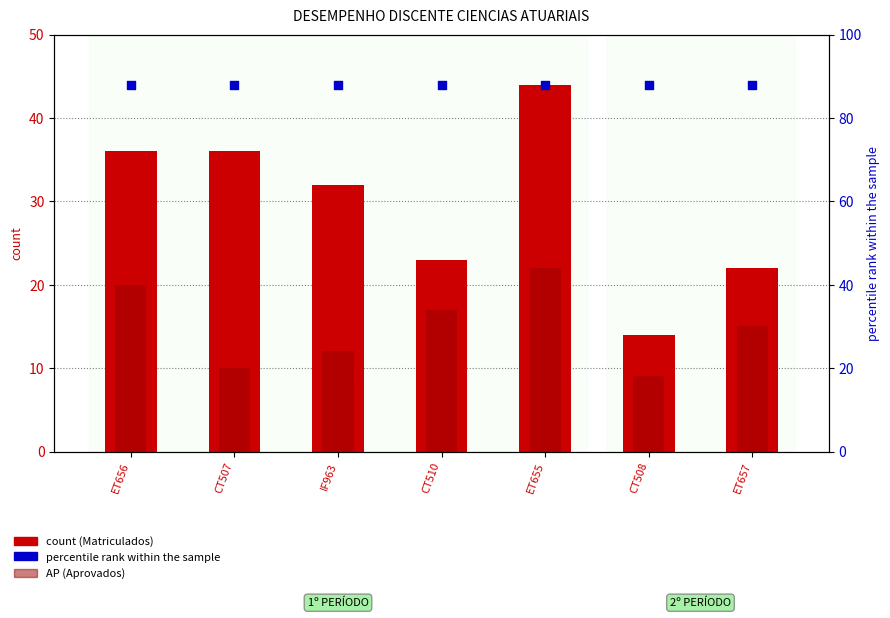

Is the value of percentile rank within the sample at ET656 greater than the value of ALUNOS MATRICULADOS at ET656?

Yes